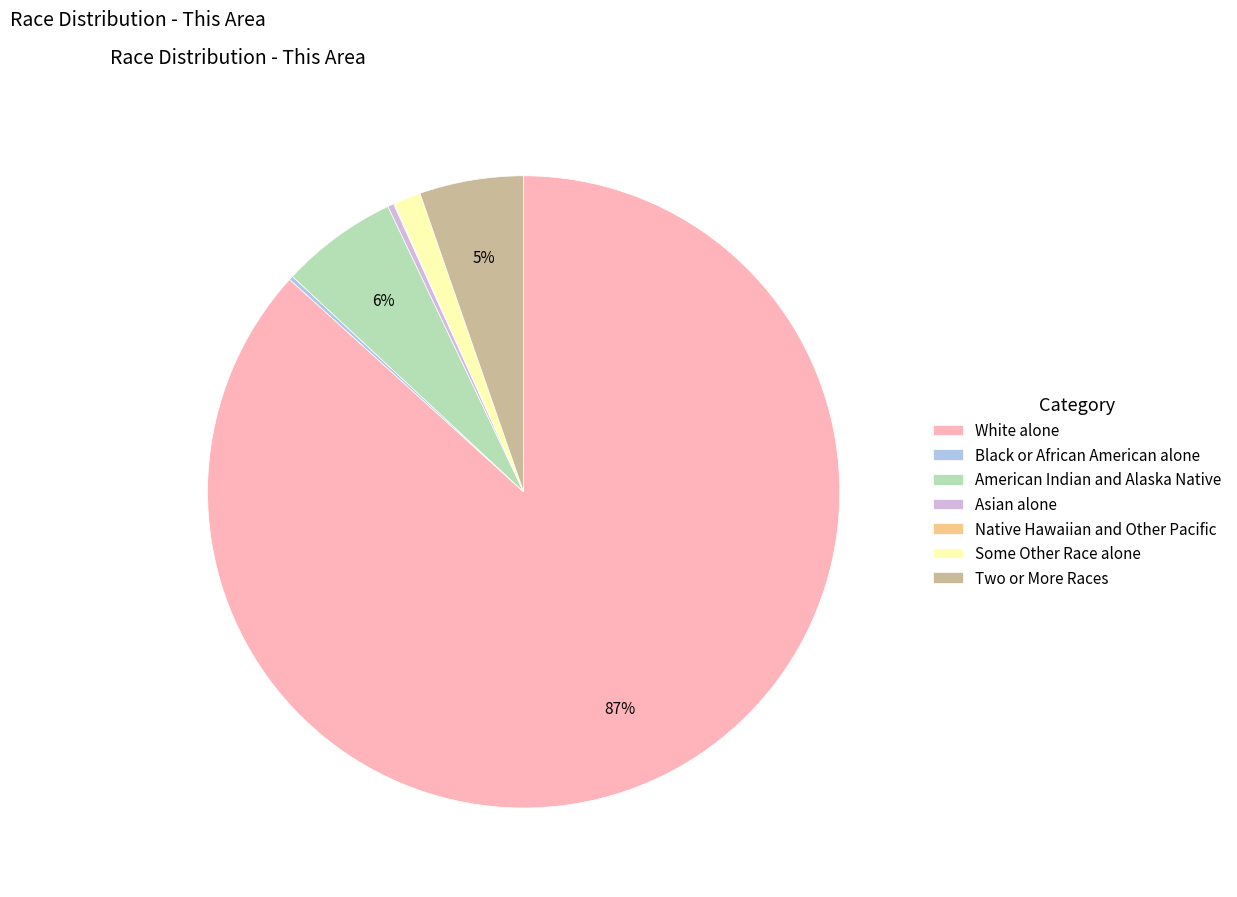

Does White alone account for over 50% of the chart?

Yes